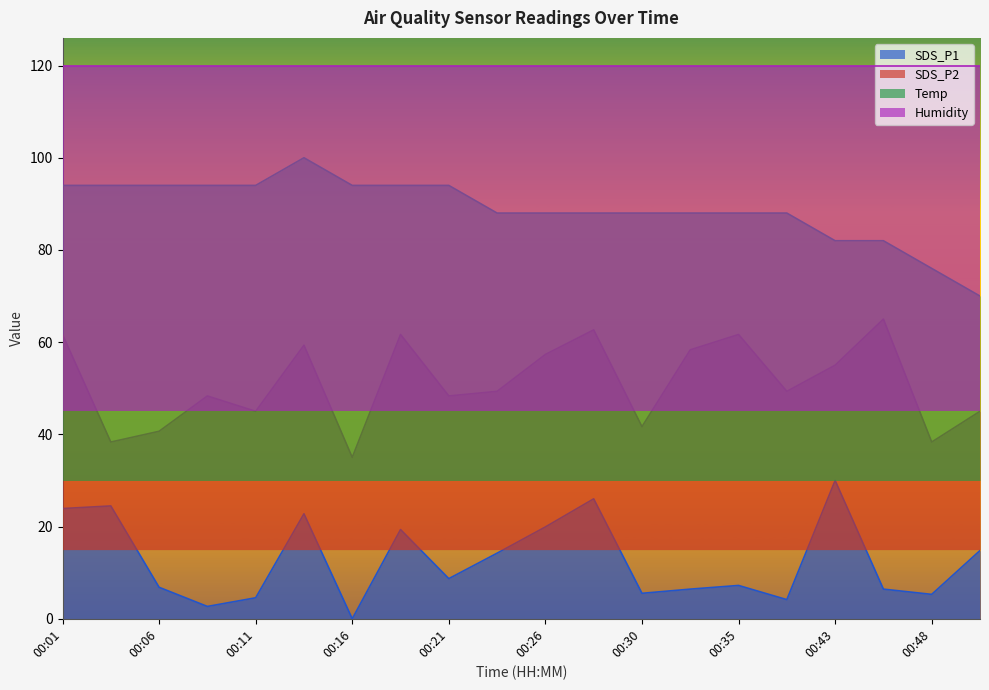

Does the chart have visible grid lines?

No